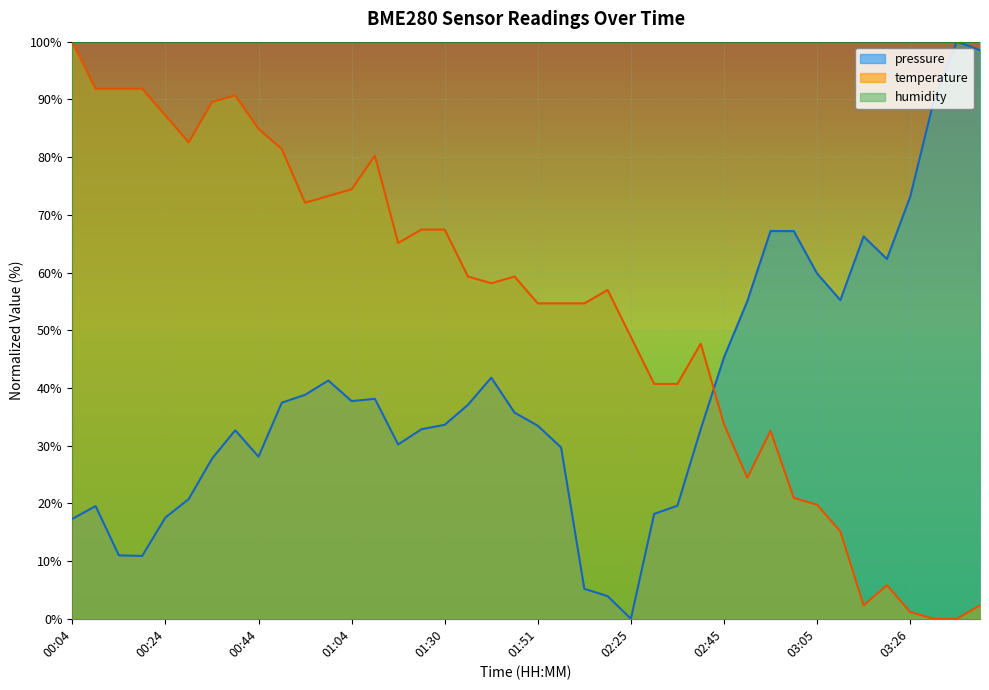

What position from the right is 01:35?

23